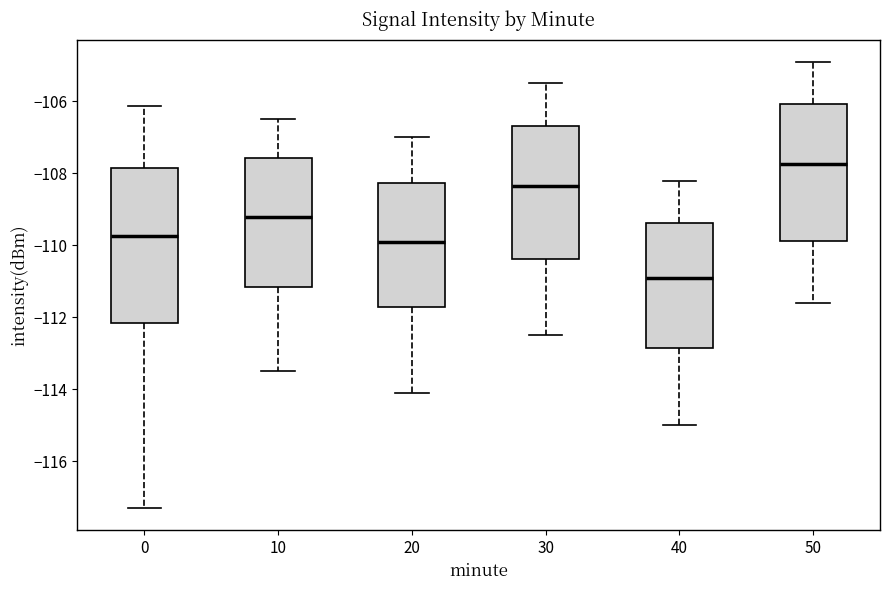

Reading left to right, read every box against the y-axis: the position of its median line, the range the box covers, and the ends of its whiskers. The values are not printed on the chart, so give them approximately, as read against the axis.

0: median -109.8, box -112.2 to -107.8, whiskers -117.4 to -106.2
10: median -109.2, box -111.2 to -107.6, whiskers -113.4 to -106.4
20: median -109.8, box -111.8 to -108.2, whiskers -114.0 to -107.0
30: median -108.4, box -110.4 to -106.6, whiskers -112.4 to -105.4
40: median -110.8, box -112.8 to -109.4, whiskers -115.0 to -108.2
50: median -107.8, box -109.8 to -106.0, whiskers -111.6 to -104.8